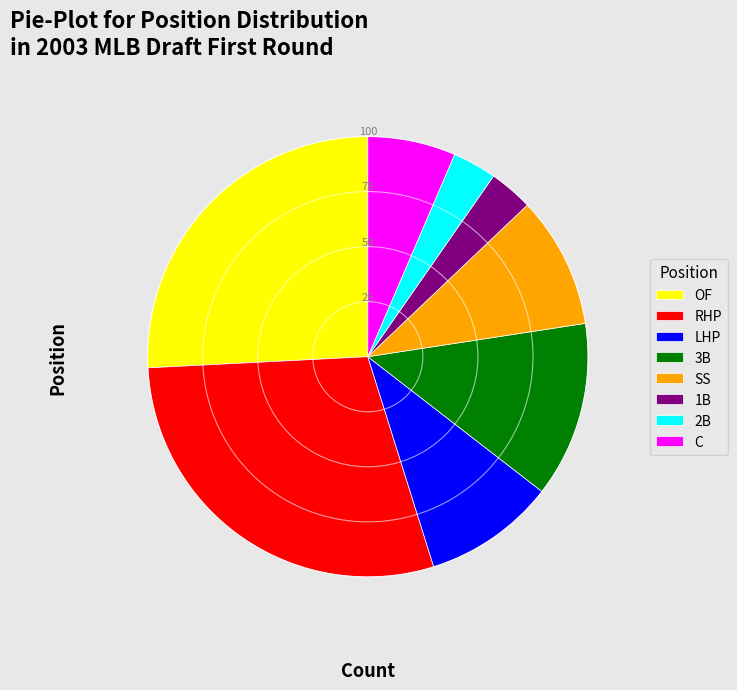

True or false: OF accounts for 26% of the total.

True